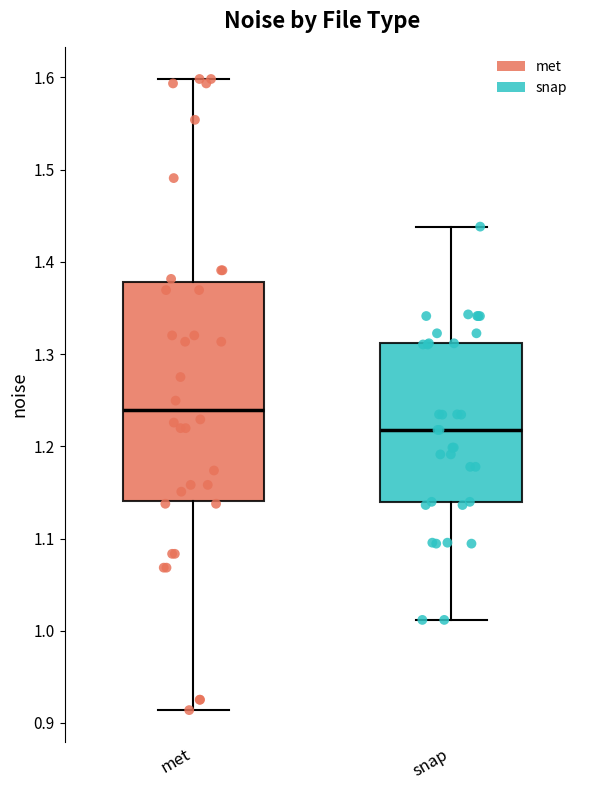

Reading left to right, transcribe this box plot: for each box, give where its median line is, the range the box spans, and where its two whiskers end, as read against the y-axis. The values are not printed on the chart, so give them approximately, as read against the axis.

met: median 1.24, box 1.14 to 1.38, whiskers 0.91 to 1.60
snap: median 1.22, box 1.14 to 1.31, whiskers 1.01 to 1.44